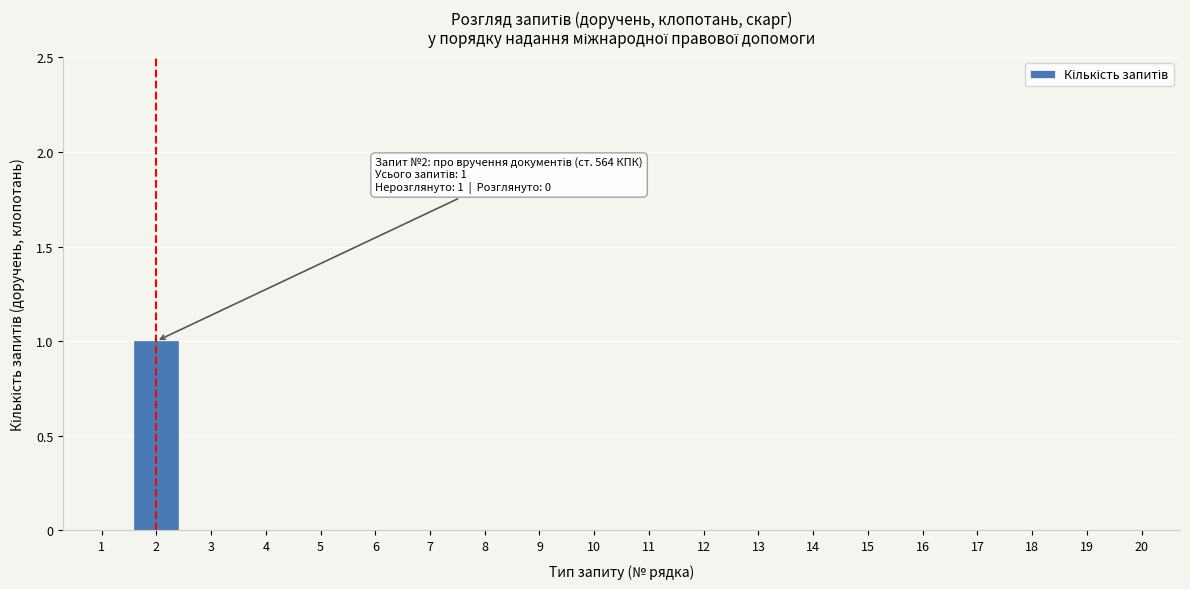

Reading left to right, what are all the values shown in this chart?

1=0	2=1	3=0	4=0	5=0	6=0	7=0	8=0	9=0	10=0	11=0	12=0	13=0	14=0	15=0	16=0	17=0	18=0	19=0	20=0